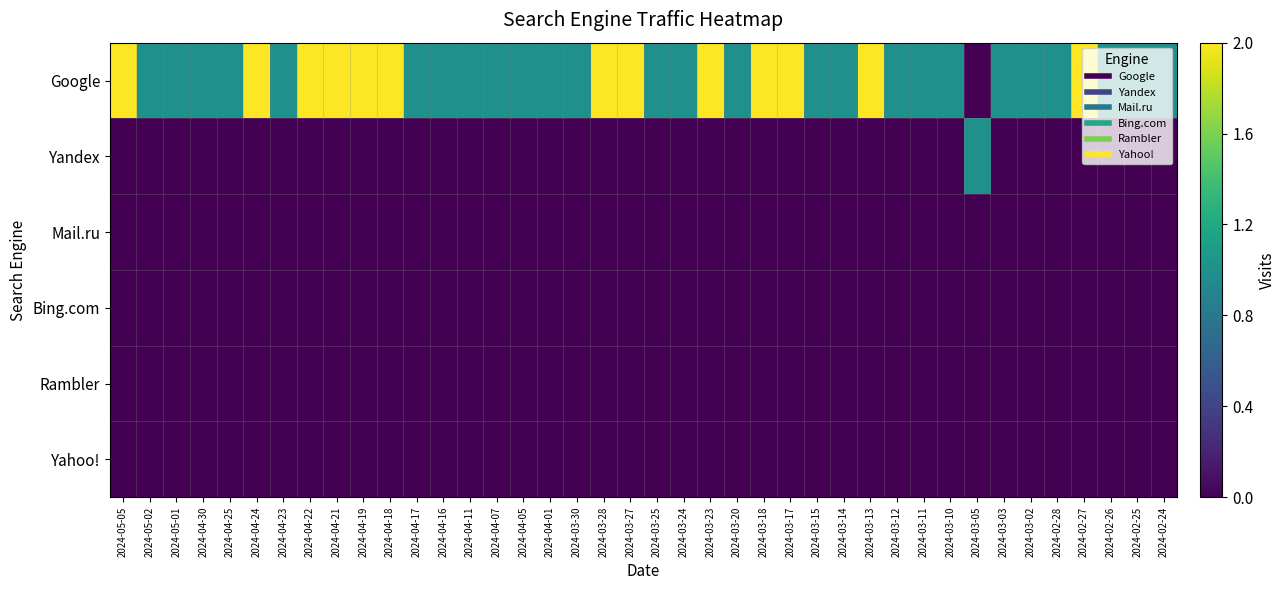

Which has a higher value, 2024-03-27 or 2024-03-18?

2024-03-27